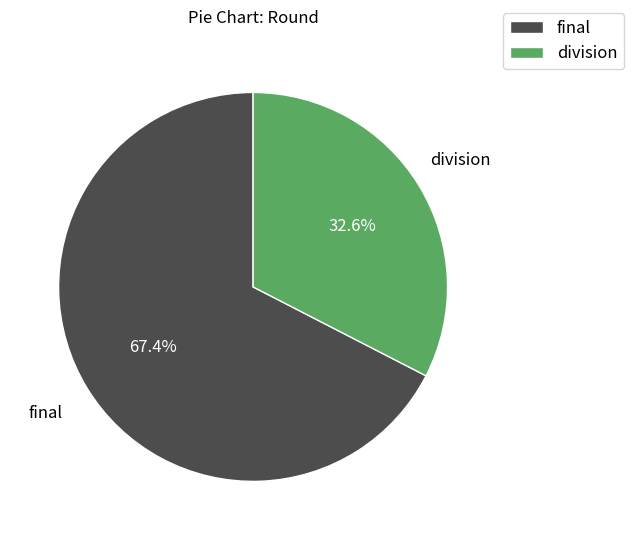

Between final and division, which is larger?

final